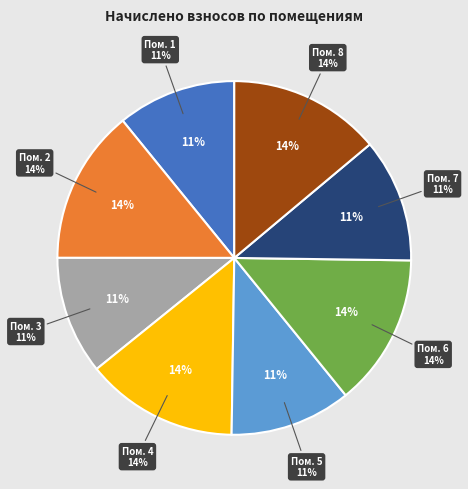

Which slice is the smallest?

3